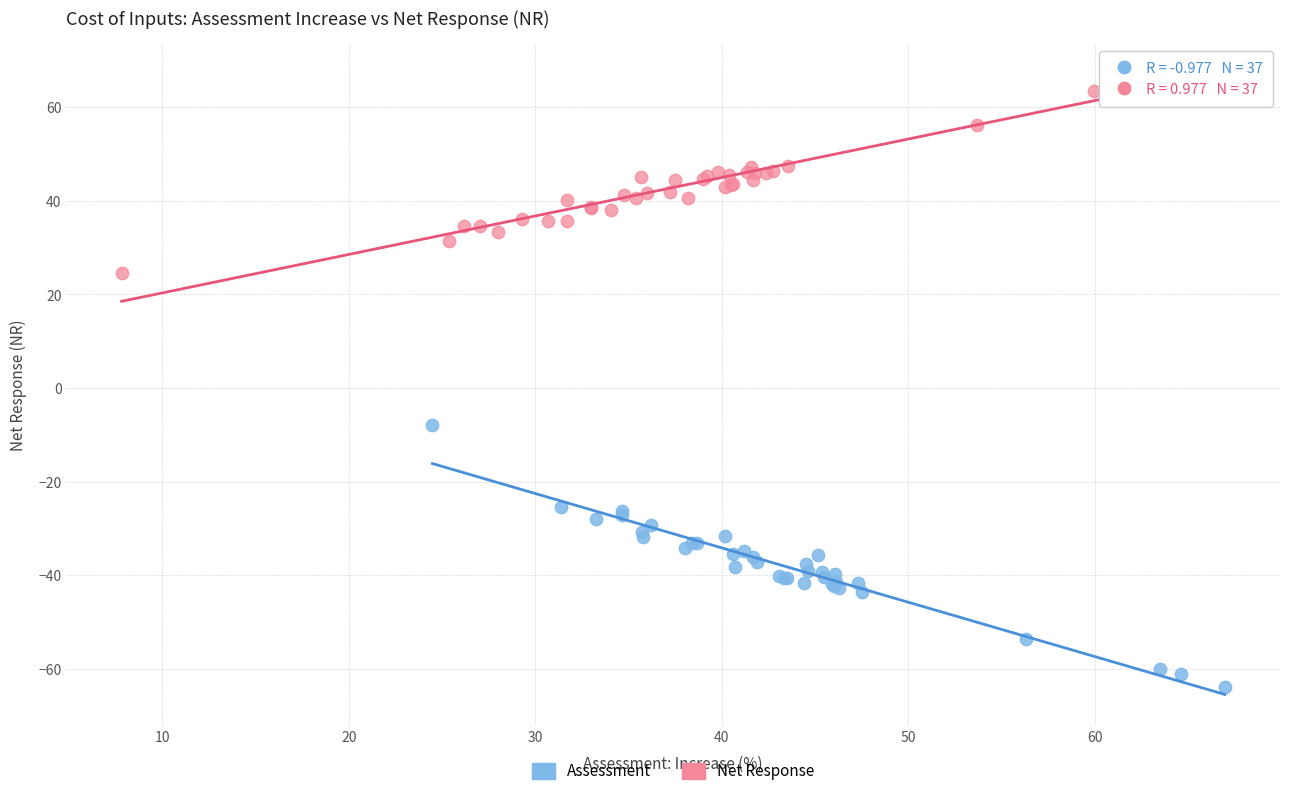

Which series has the widest spread of Y values?

Assessment